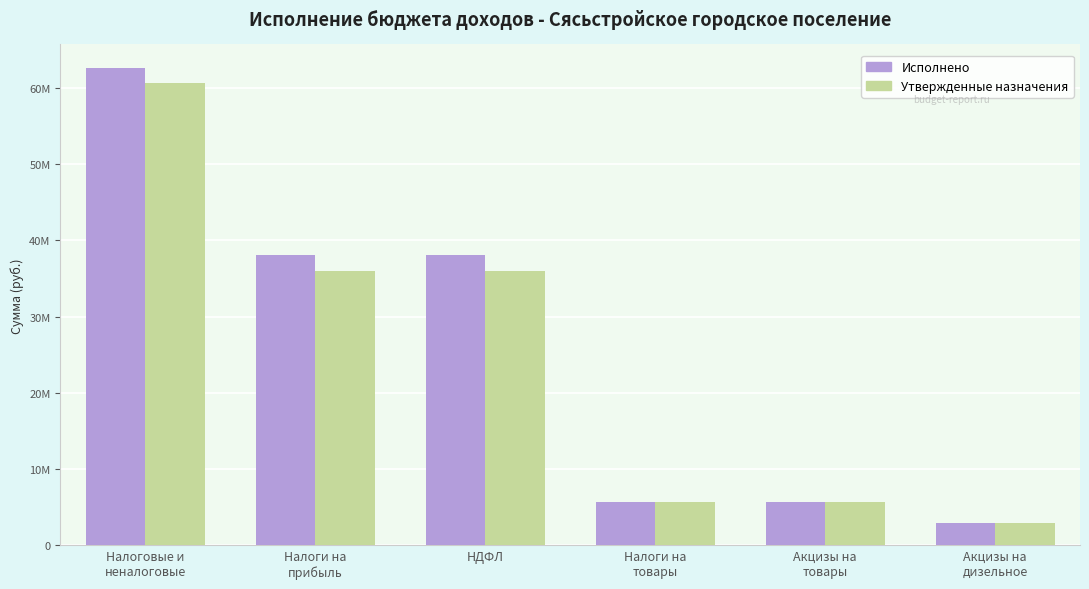

At which label does Исполнено reach its peak?

Налоговые и
неналоговые